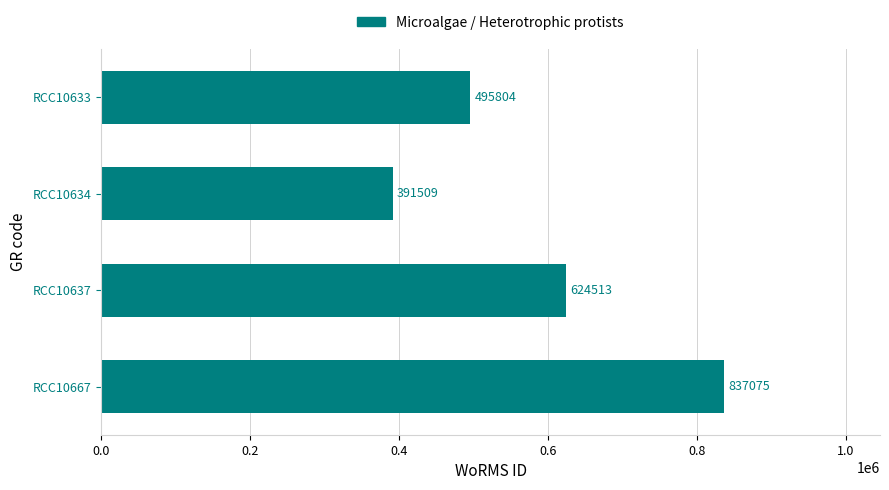

True or false: the data shows 875553 at RCC10633.

False